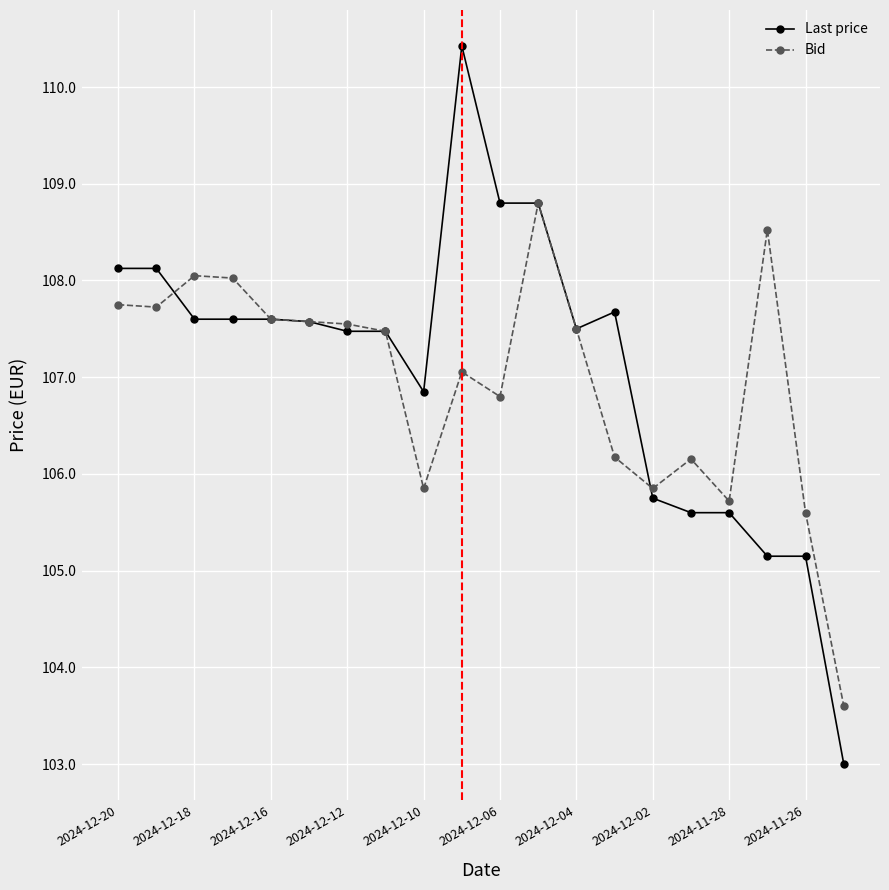

Which series ends up on top after the final intersection of Bid and Last price?

Bid